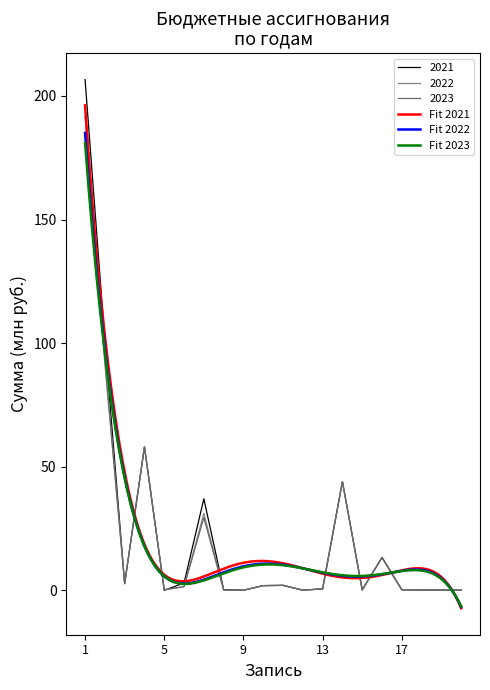

True or false: Сумма на 2023 год and Сумма на 2022 год intersect in this chart.

False